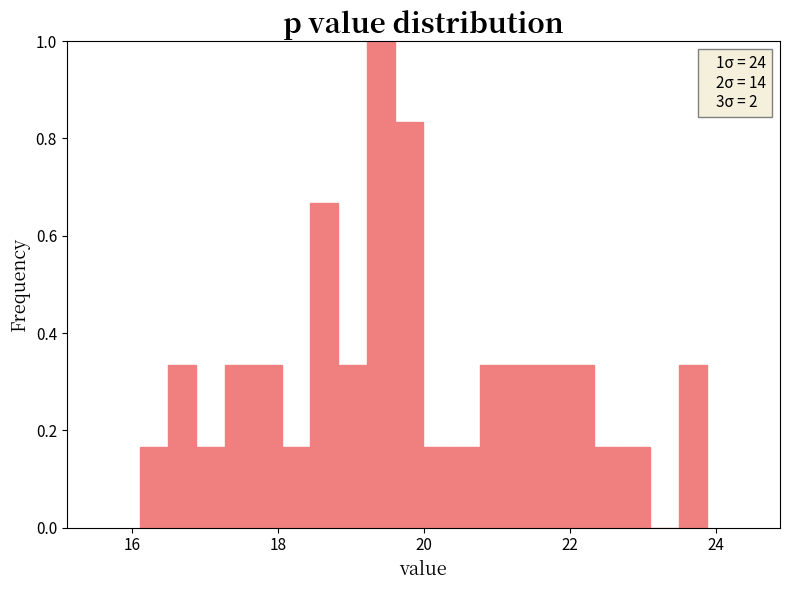

Around what value on the x-axis is the tallest bar? Give the approximate position of its centre, as read against the axis.

19.4